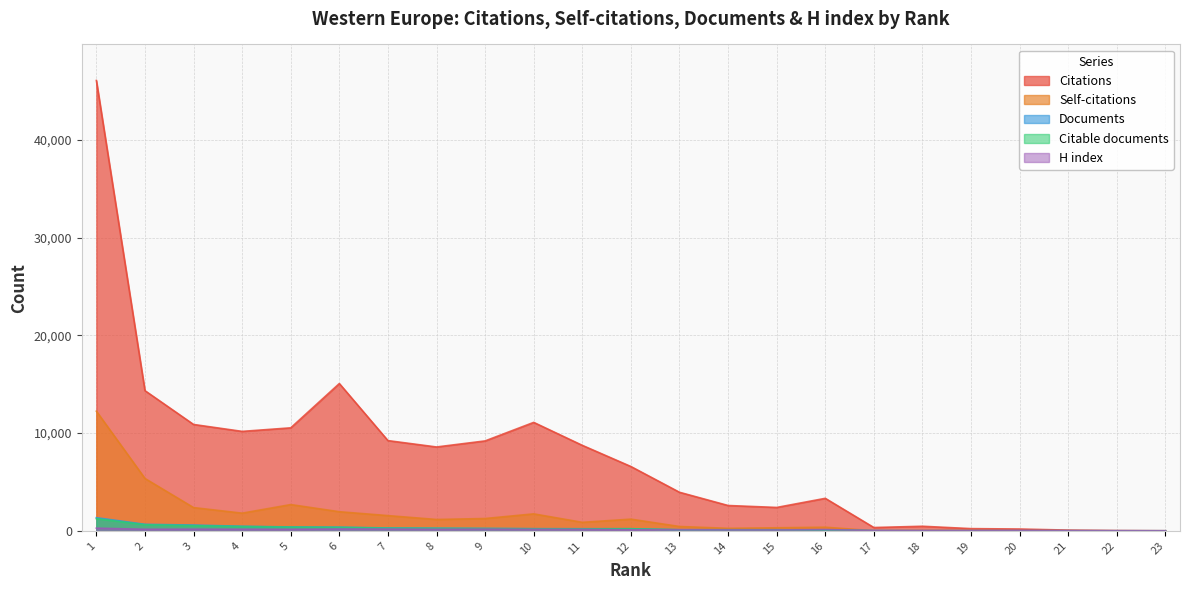

What is the lowest value of the Documents series?

2